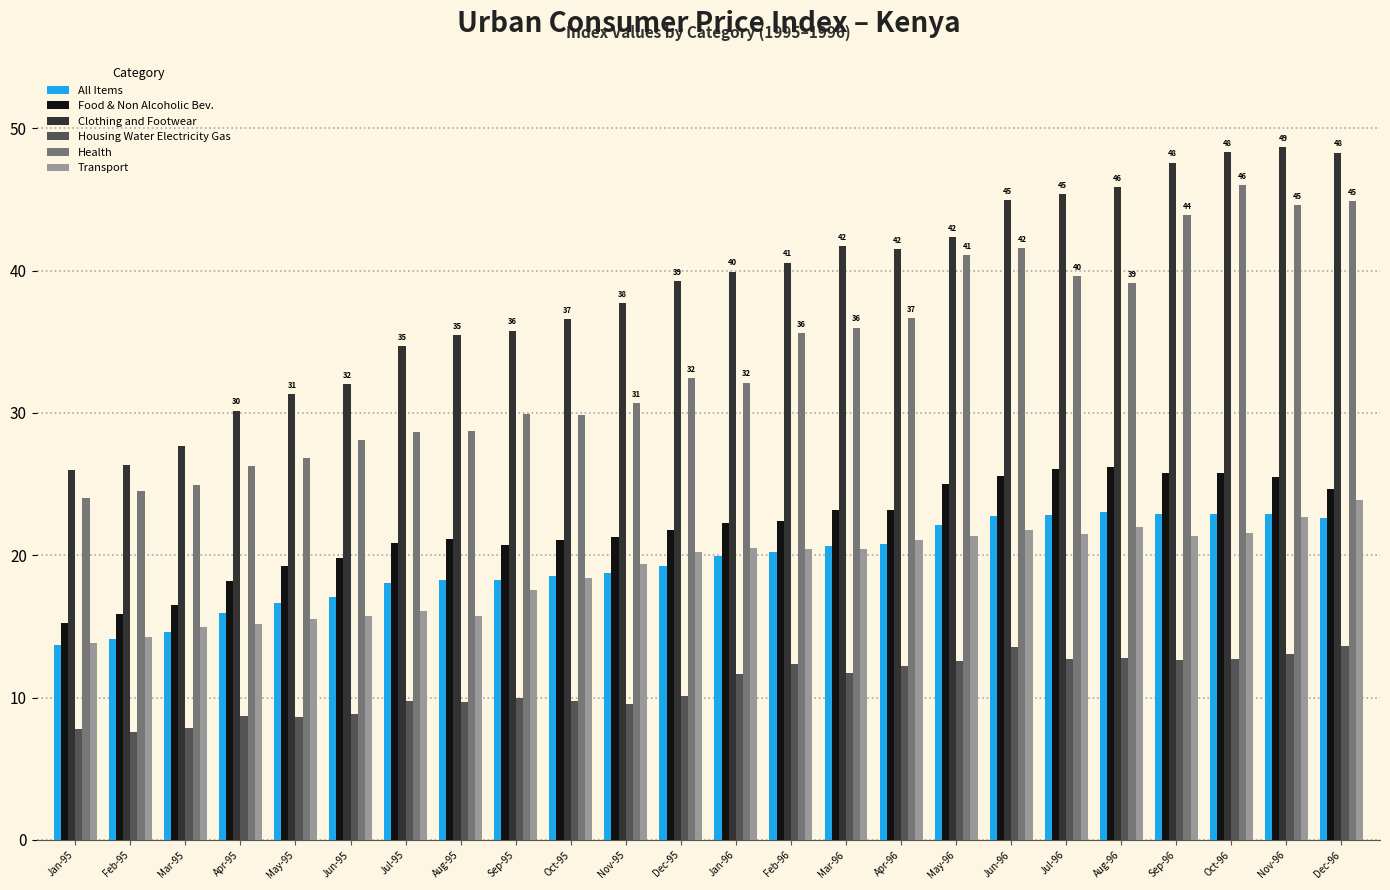

Which series changed the most between Jan-96 and Sep-96?

Health